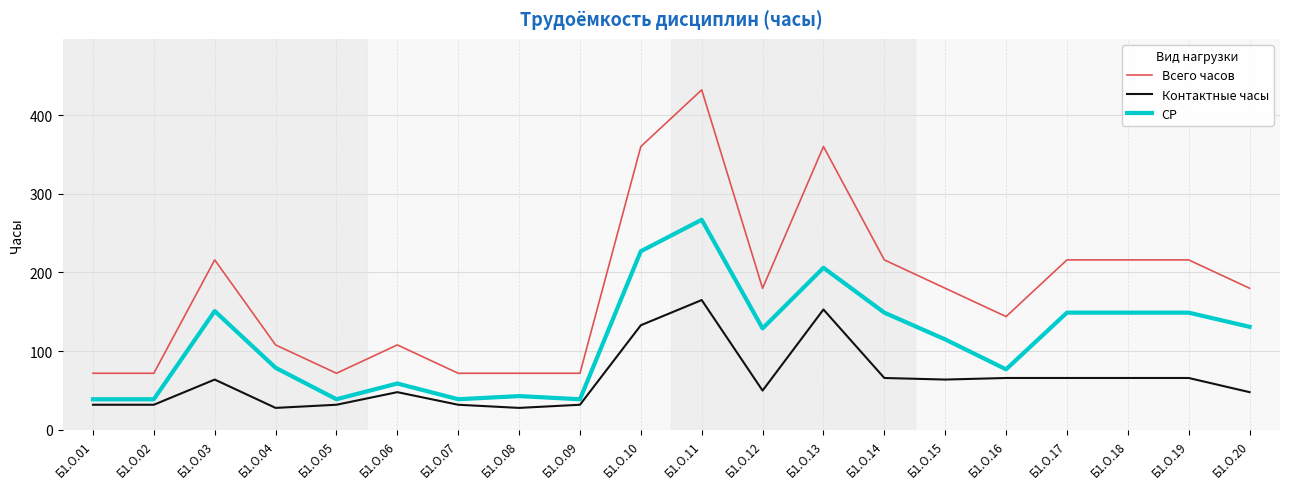

Which label corresponds to the largest value in the chart?

Б1.О.11